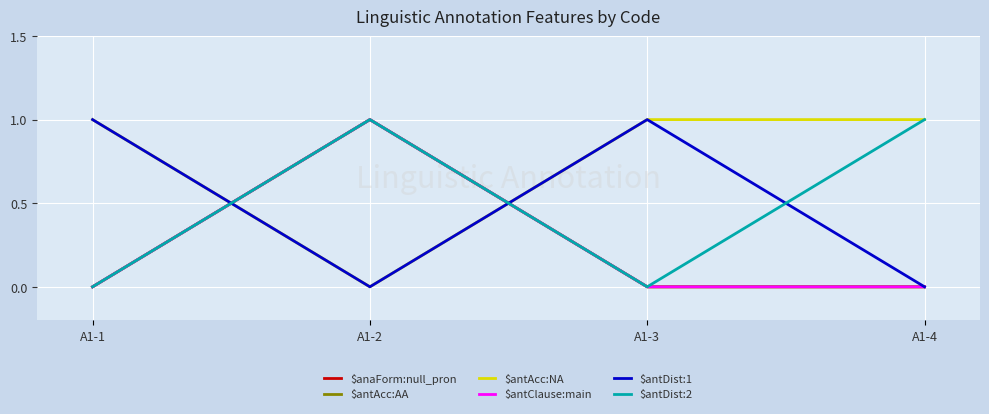

At A1-2, list the series in order from smallest to largest.

$antAcc:NA, $antDist:1, $anaForm:null_pron, $antAcc:AA, $antClause:main, $antDist:2